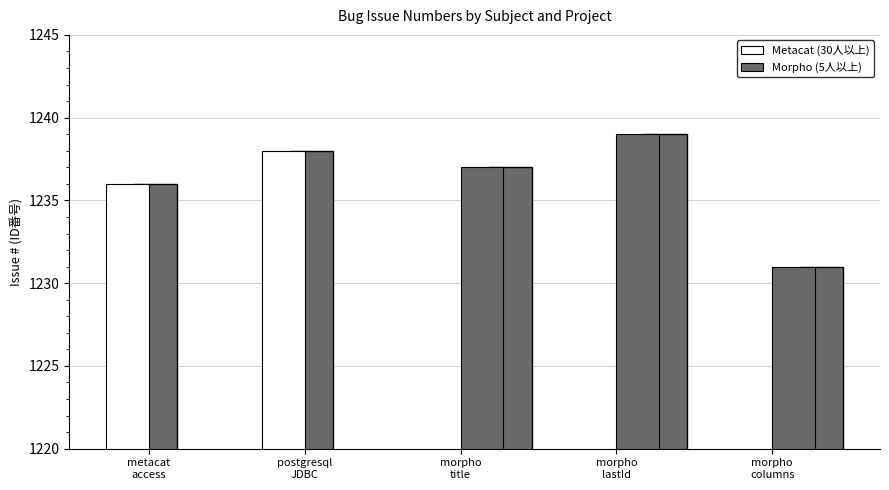

Count the number of data series in this chart.

2